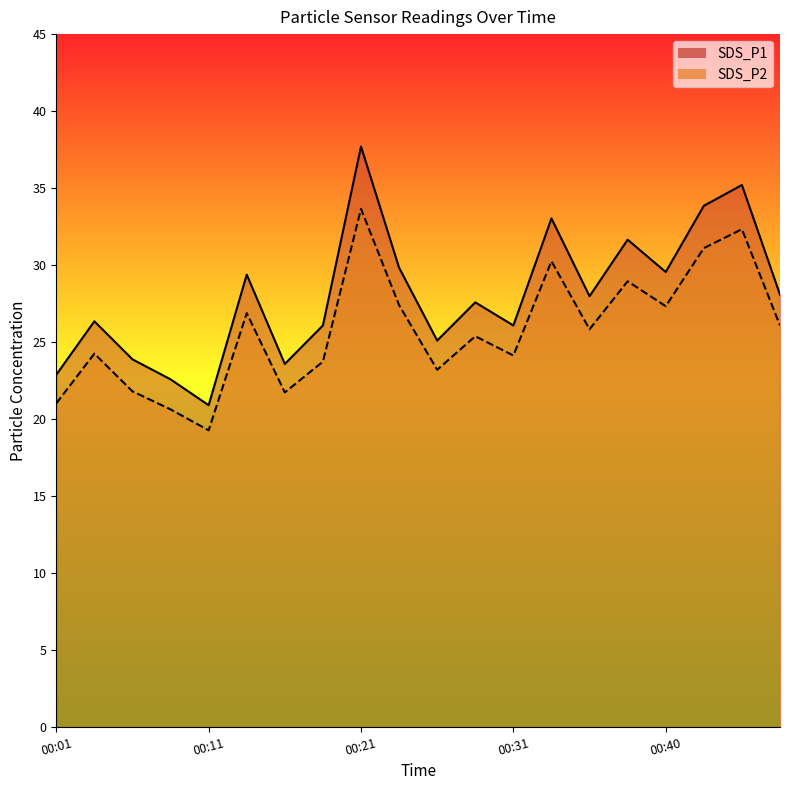

At 00:11, list the series in order from largest to smallest.

SDS_P1, SDS_P2